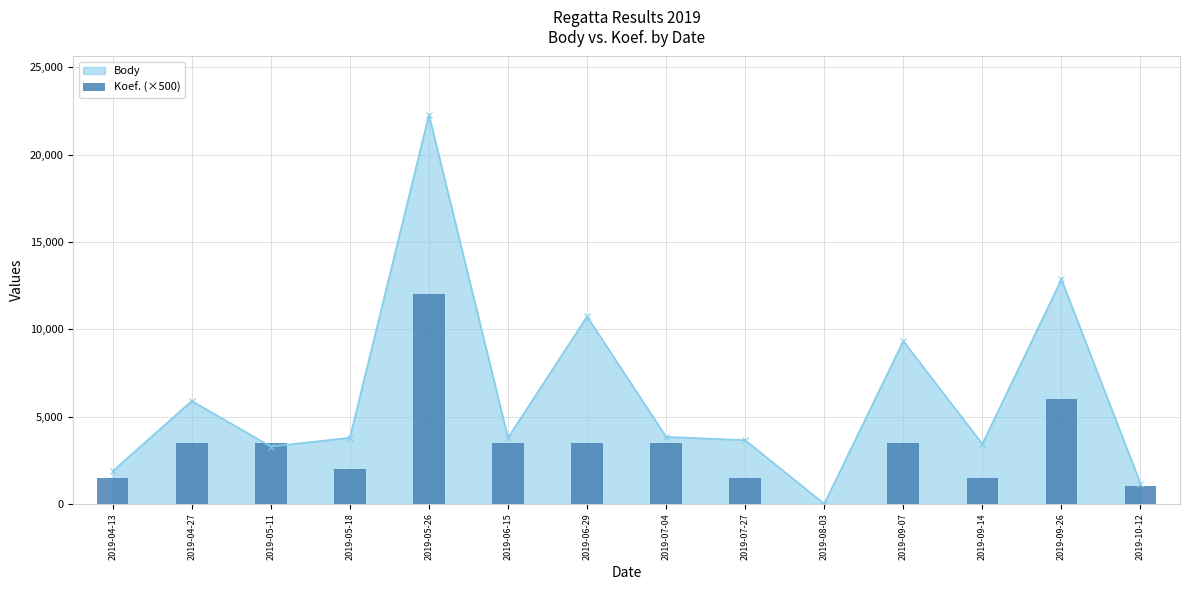

Which category has the lowest value in the Body series?

2019-08-03